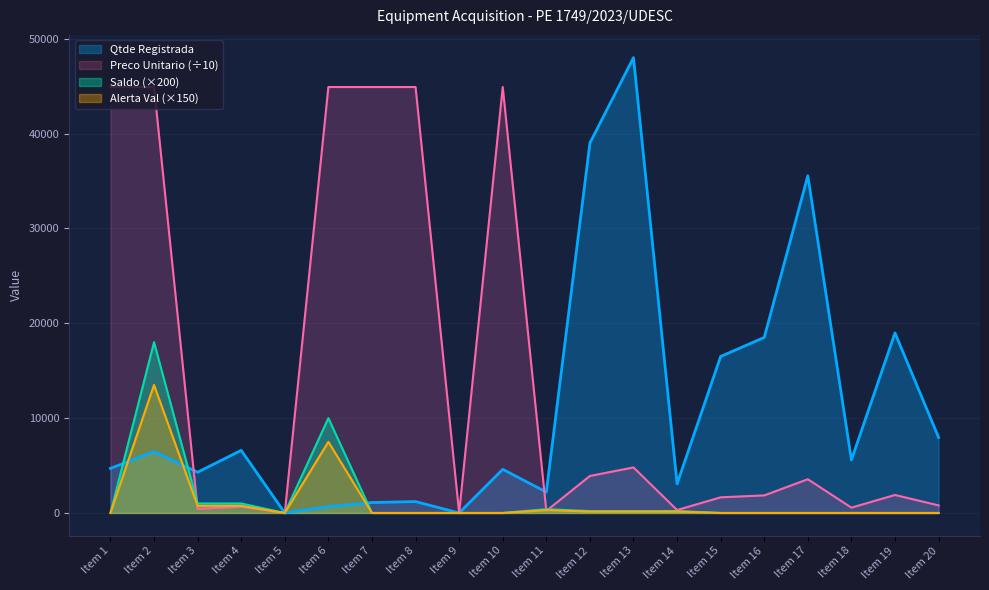

What is the difference between the maximum and second lowest values in the Saldo series?

18000.0